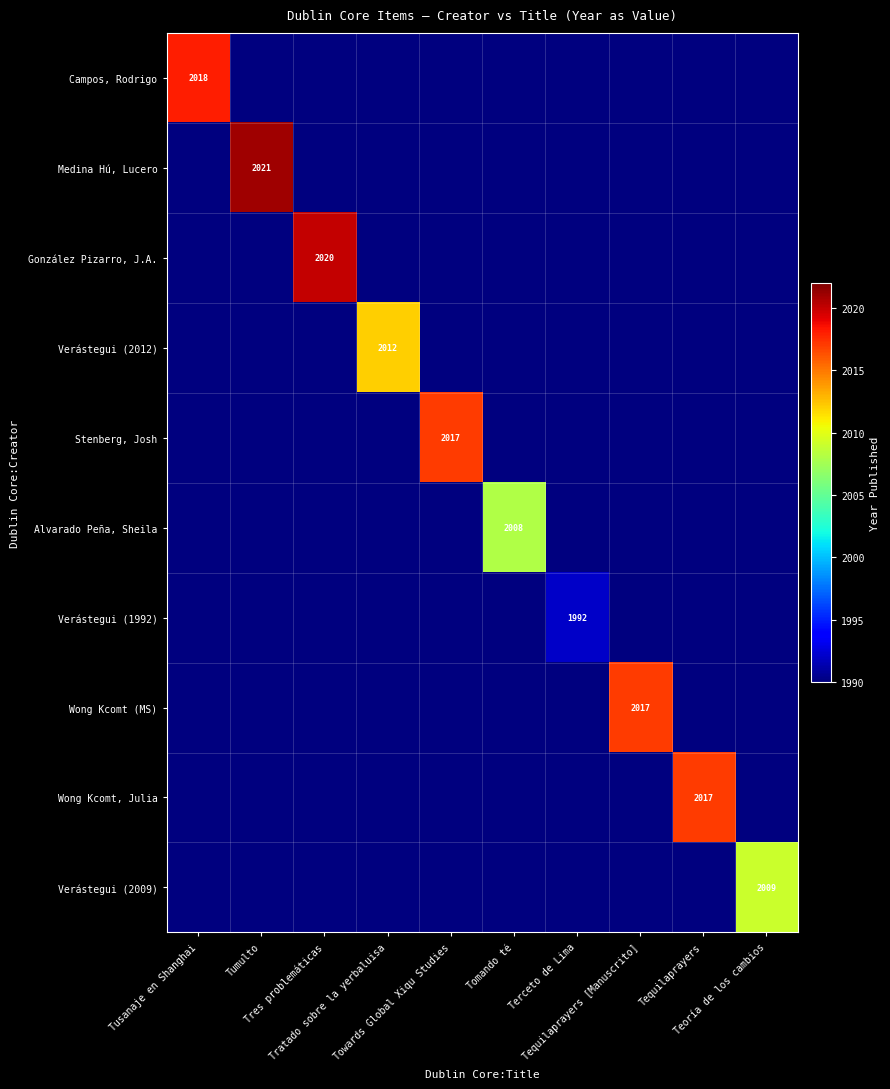

What is the sum of the Stenberg, Josh values at Tumulto and Tomando té?

3970